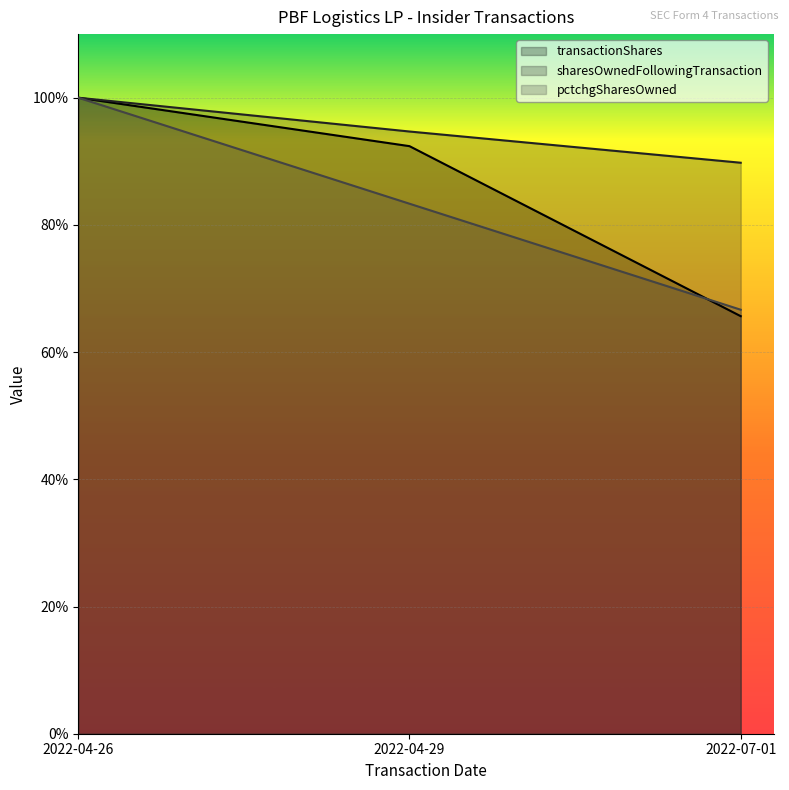

What is the difference between the sharesOwnedFollowingTransaction values at 2022-07-01 and 2022-04-29?

4.9